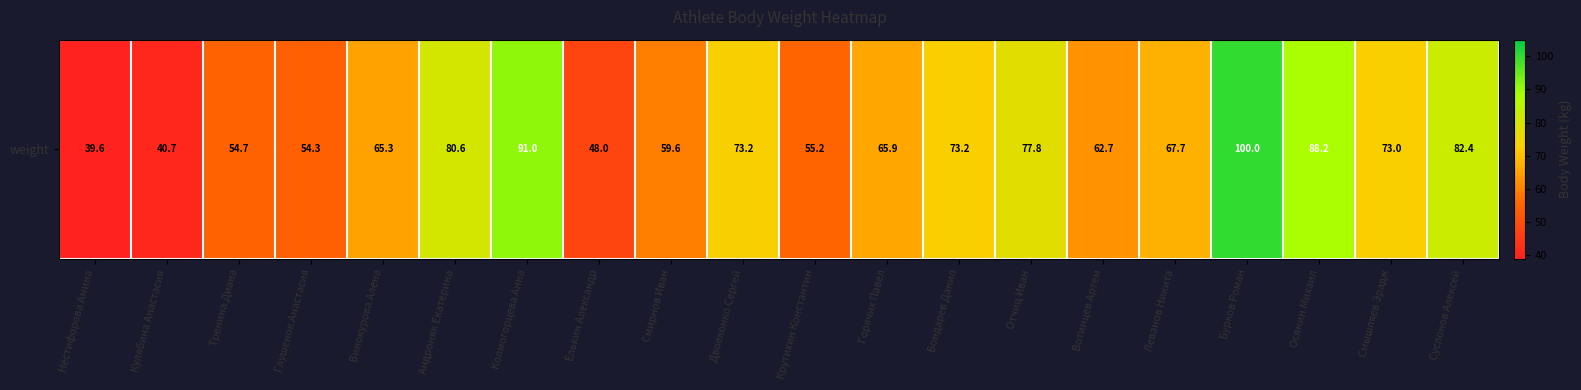

How many series are shown in this chart?

1